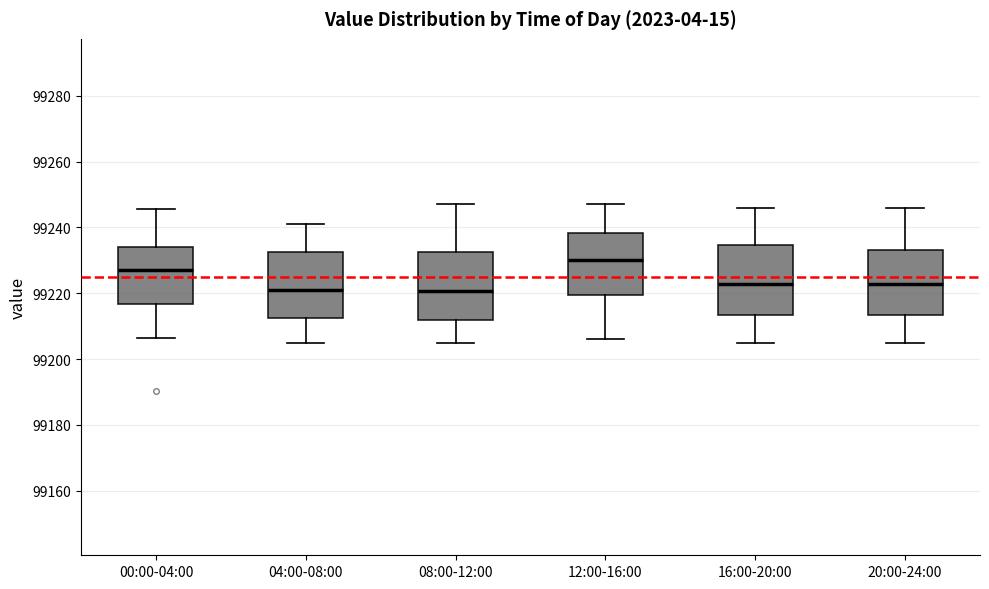

Where is the upper edge of the box for 20:00-24:00 on the y-axis? The values are not printed on the chart, so give them approximately, as read against the axis.

99234